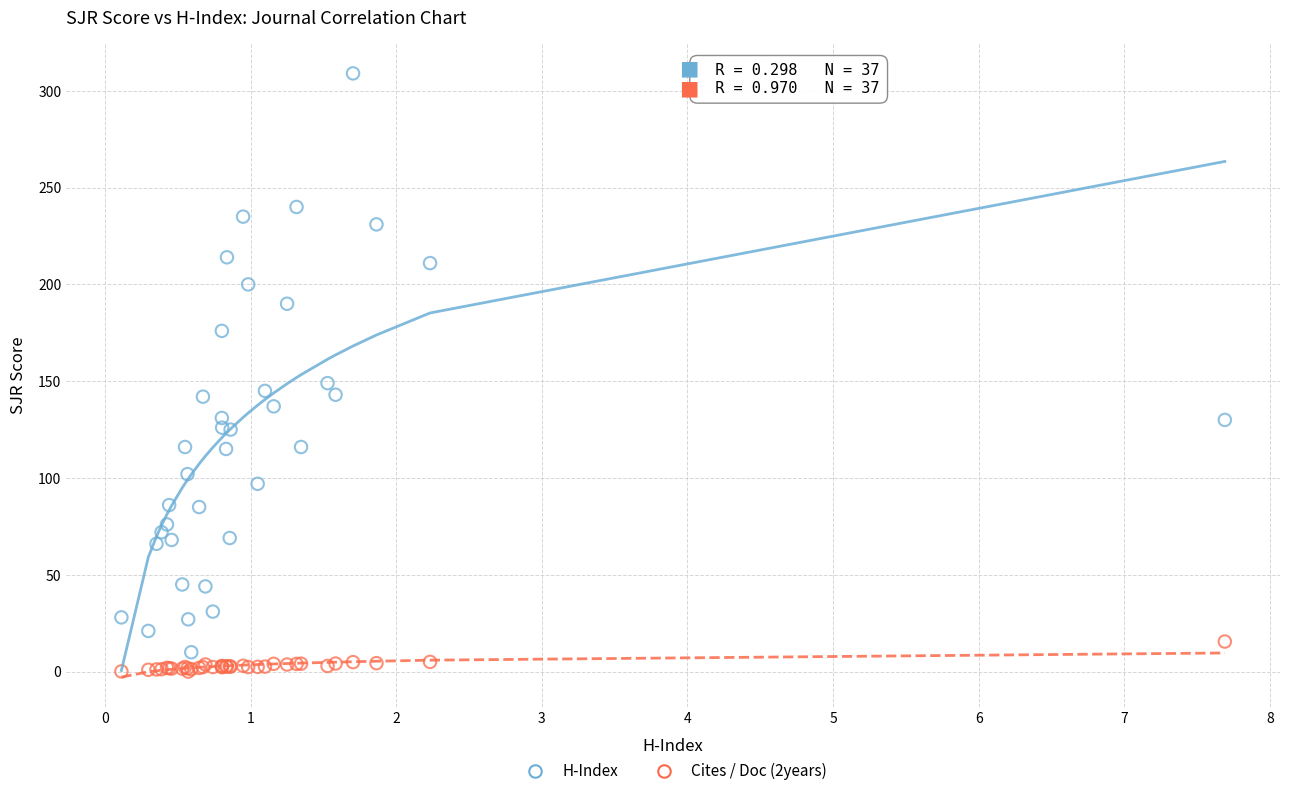

Which series reaches the minimum Y coordinate?

Cites / Doc (2years)